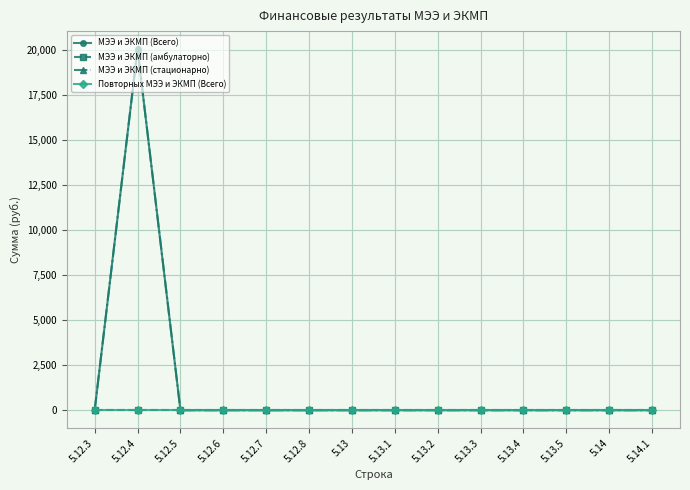

What position from the right is 5.13.5?

3